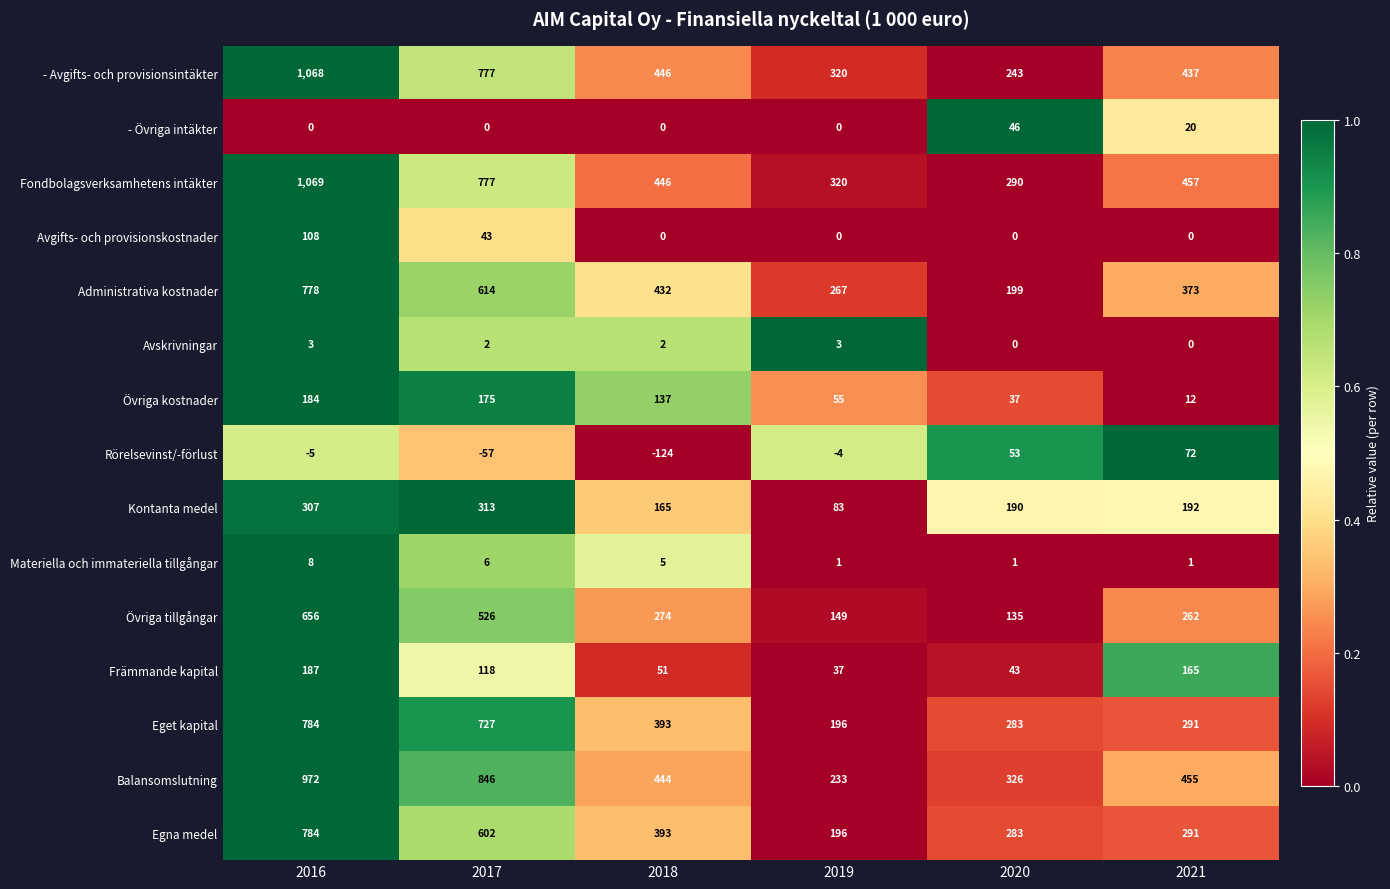

What is the total value across all series at 2017?

5469